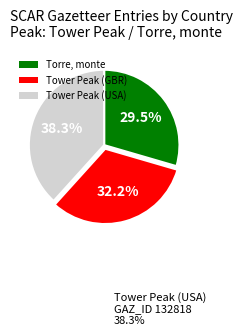

Combined, what portion of the pie is Tower Peak (GBR) and Tower Peak (USA)?

70.5%